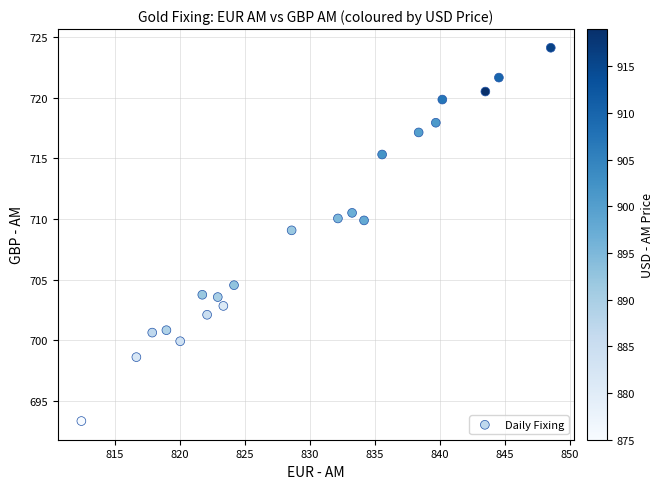

What Y value in the scatter plot is closest to 708?

709.1